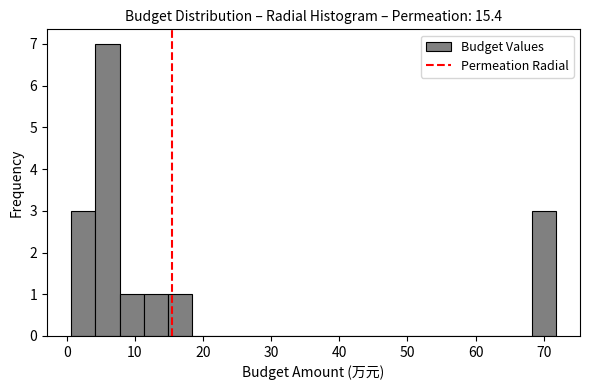

Read against the x-axis, roughly where is the centre of the tallest bar?

6